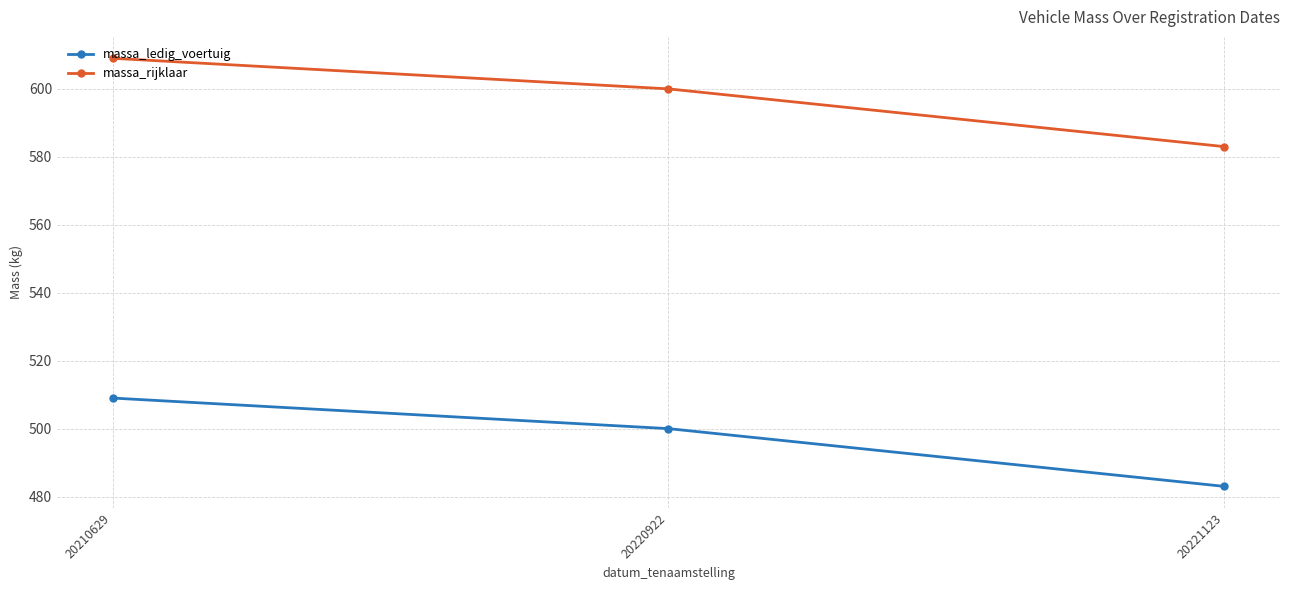

Reading right to left, what are all the values shown in this chart?

massa_ledig_voertuig: 483	500	509
massa_rijklaar: 583	600	609